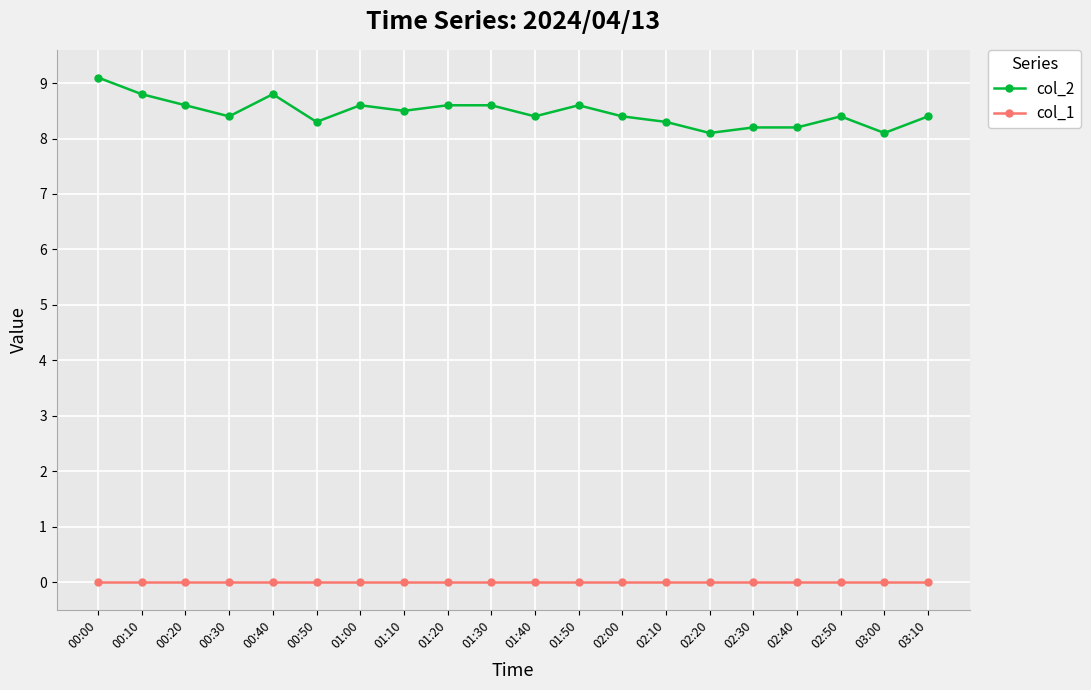

What is the sum of the col_2 values at 00:50 and 00:10?

17.1